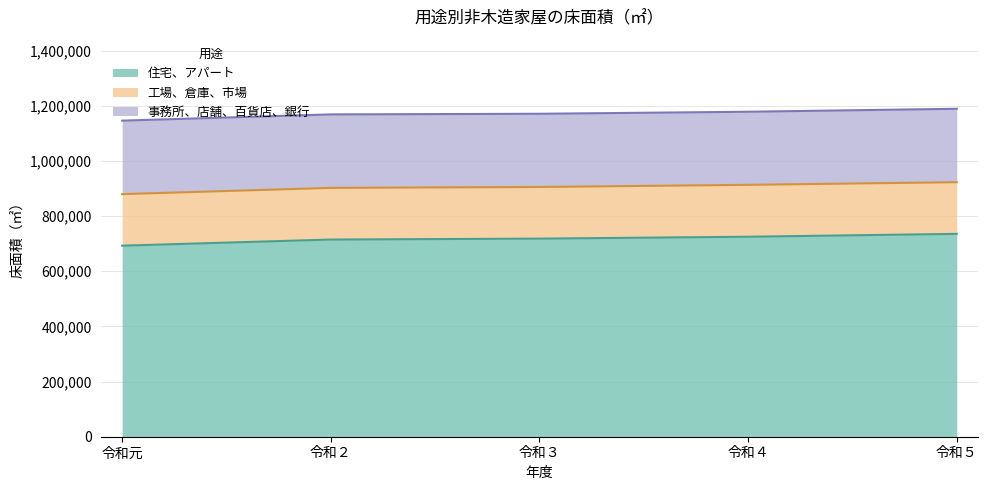

True or false: 工場、倉庫、市場 and 住宅、アパート intersect in this chart.

False